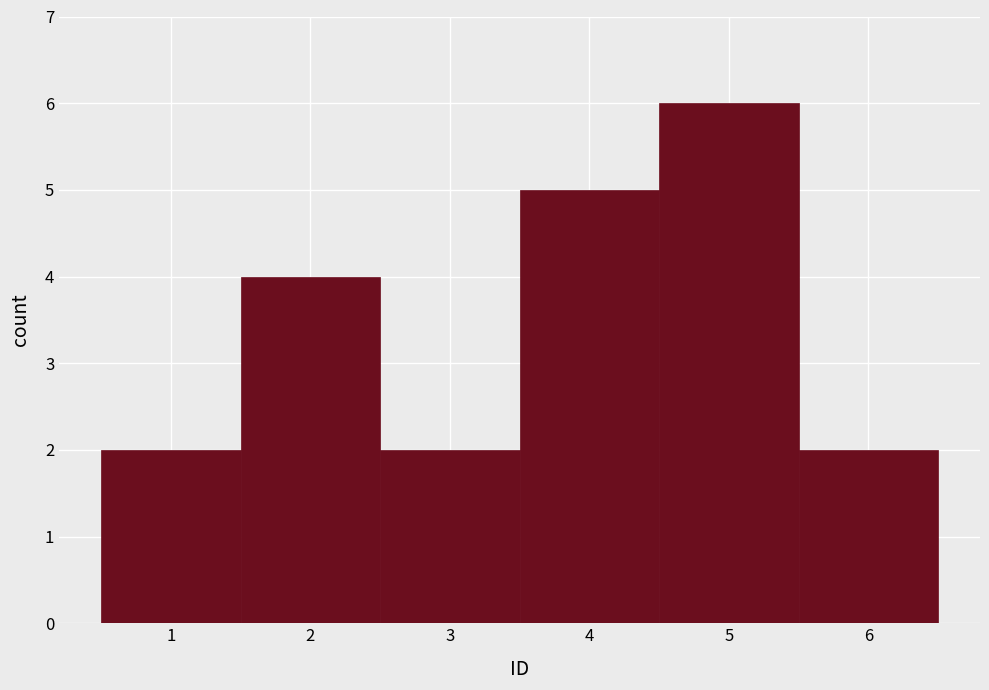

Reading left to right, list every bar in this chart as the range it spans on the x-axis followed by its height. The values are not printed on the chart, so give them approximately, as read against the axis.

0.5 to 1.5: 2
1.5 to 2.5: 4
2.5 to 3.5: 2
3.5 to 4.5: 5
4.5 to 5.5: 6
5.5 to 6.5: 2